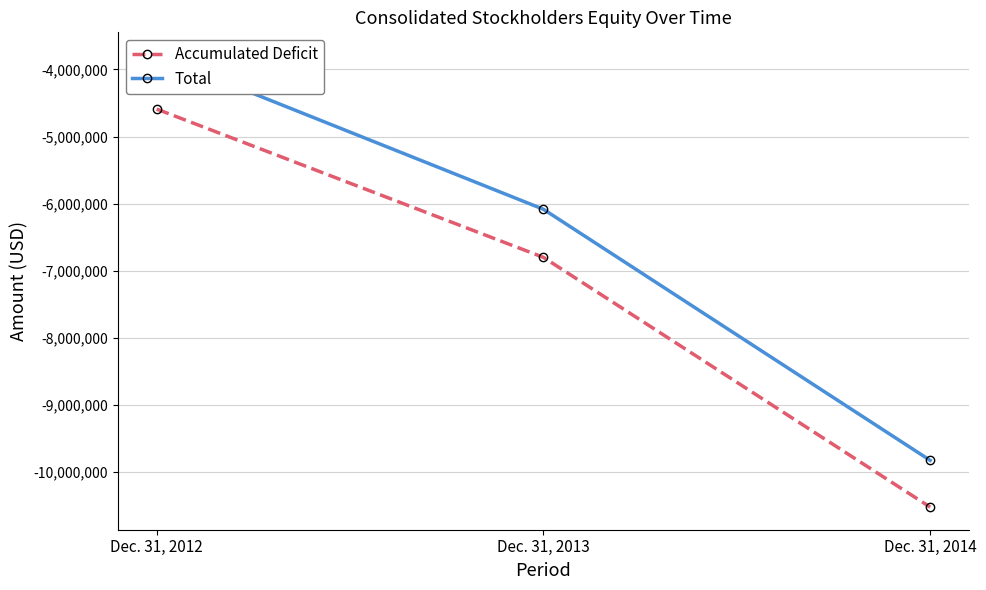

At which label does Total reach its peak?

Dec. 31, 2012